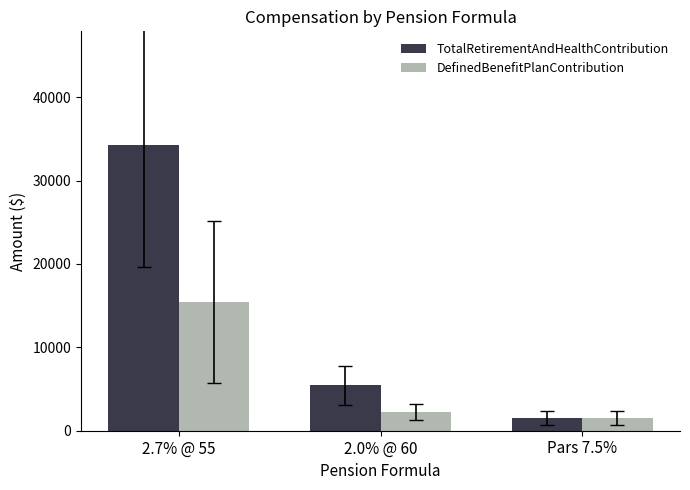

Between 2.0% @ 60 and Pars 7.5%, which series saw the biggest shift?

TotalRetirementAndHealthContribution